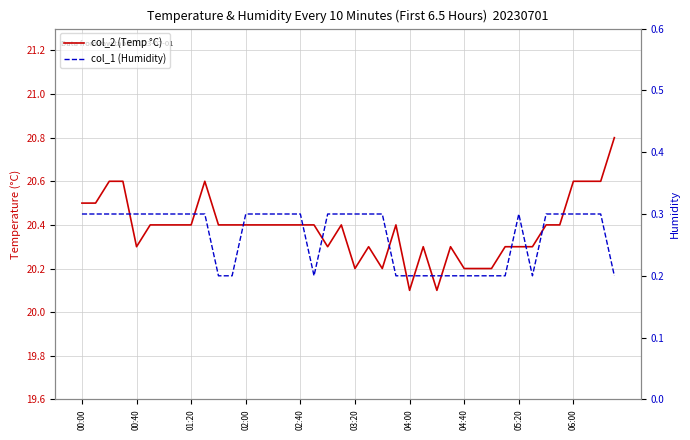

Rank the series by their average value, from highest to lowest.

col_2 (Temp °C), col_1 (Humidity)